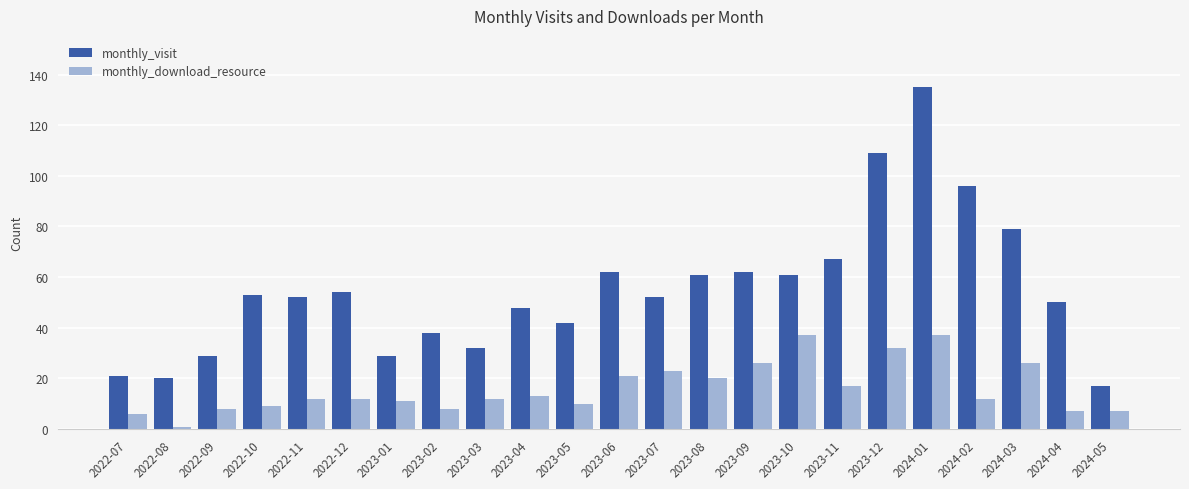

What is the lowest value of the monthly_download_resource series?

1